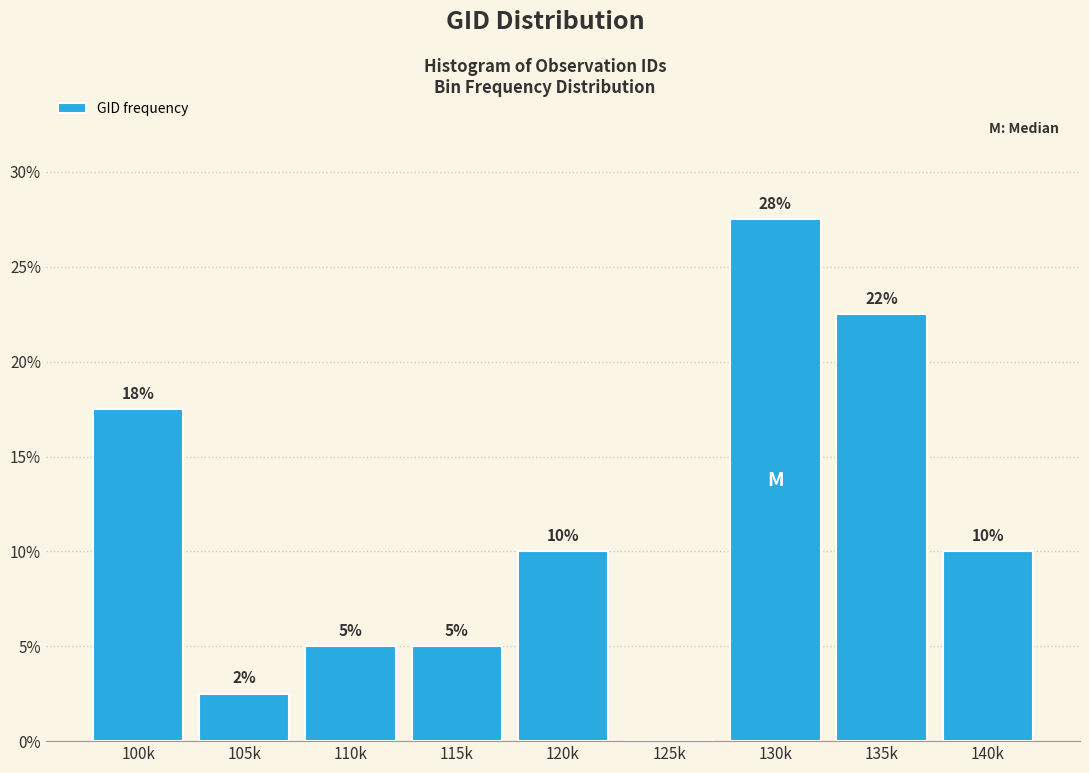

What is the greatest value displayed?

27.5